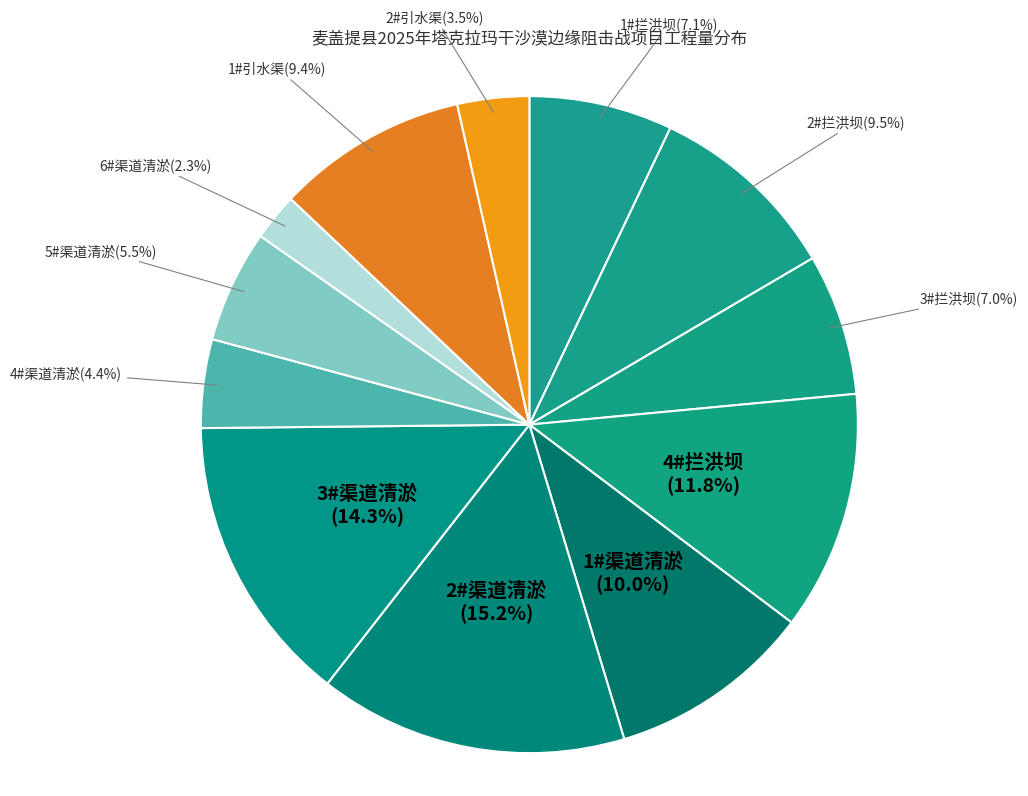

The 2#渠道清淤 slice represents 6% of the pie. True or false?

False